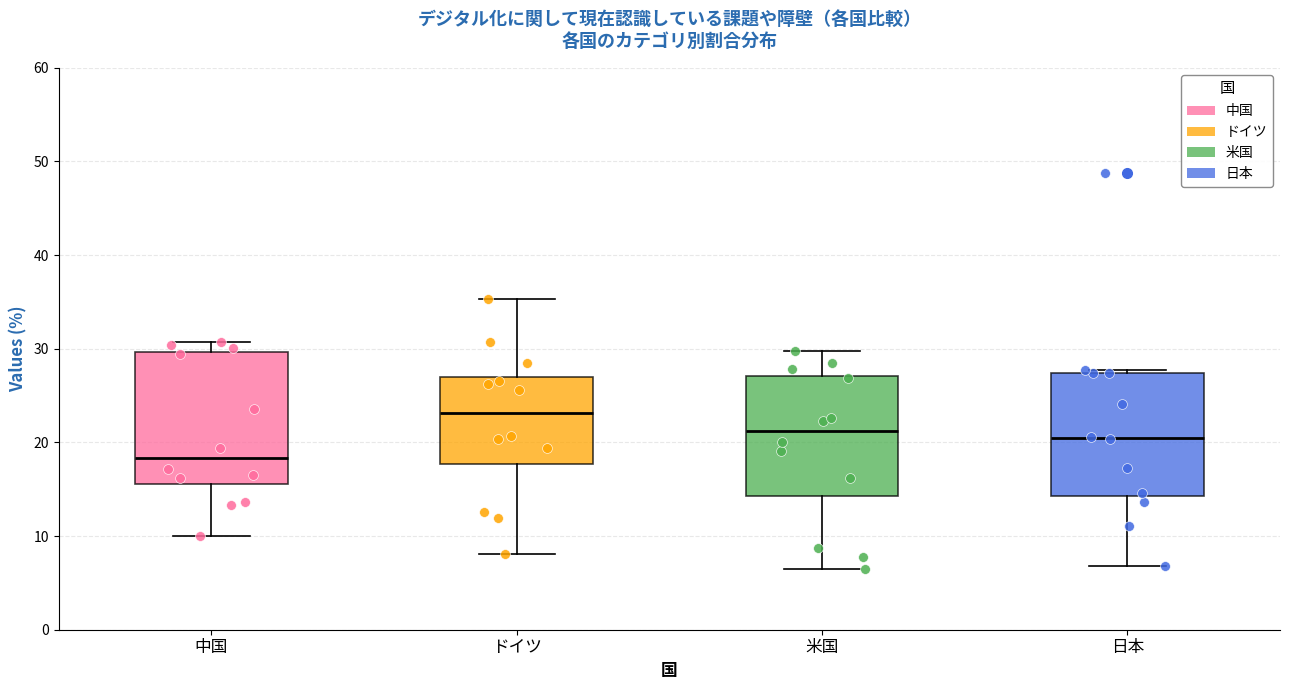

Reading left to right, read every box against the y-axis: the position of its median line, the range the box covers, and the ends of its whiskers. The values are not printed on the chart, so give them approximately, as read against the axis.

中国: median 18, box 16 to 30, whiskers 10 to 31
ドイツ: median 23, box 18 to 27, whiskers 8 to 35
米国: median 21, box 14 to 27, whiskers 6 to 30
日本: median 20, box 14 to 27, whiskers 7 to 28